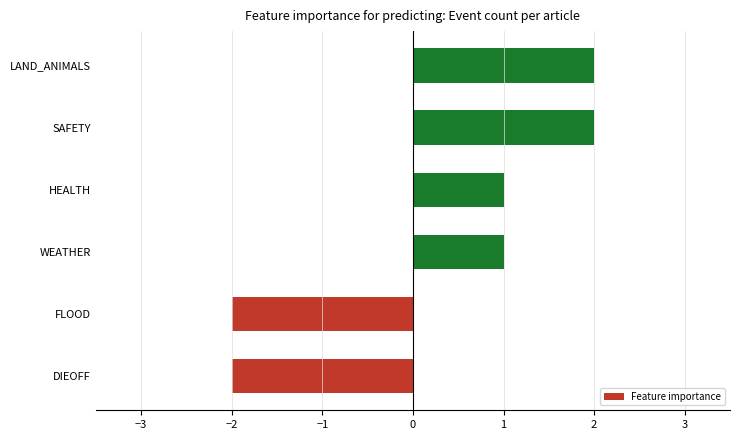

The chart shows a value of -1 at FLOOD. True or false?

False